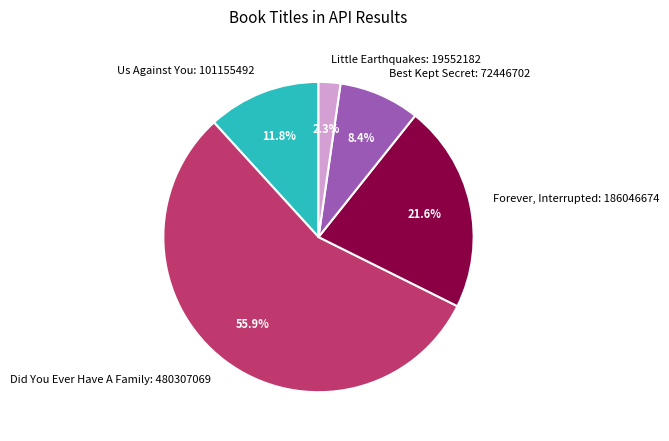

Which has a higher value, Did You Ever Have A Family or Best Kept Secret?

Did You Ever Have A Family